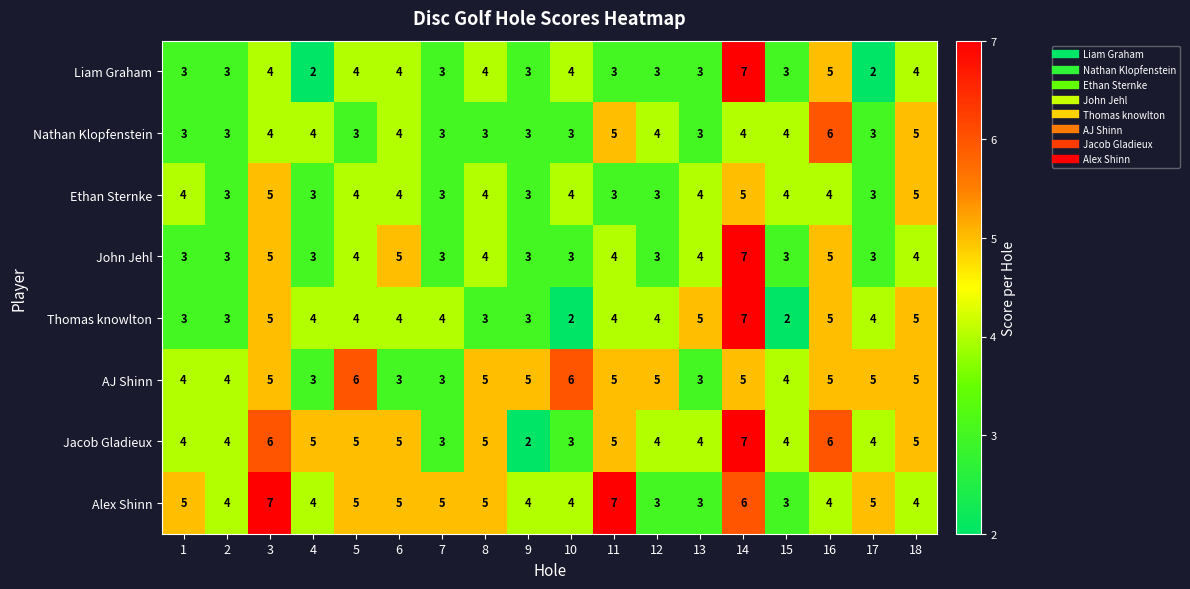

How many series are shown in this chart?

8